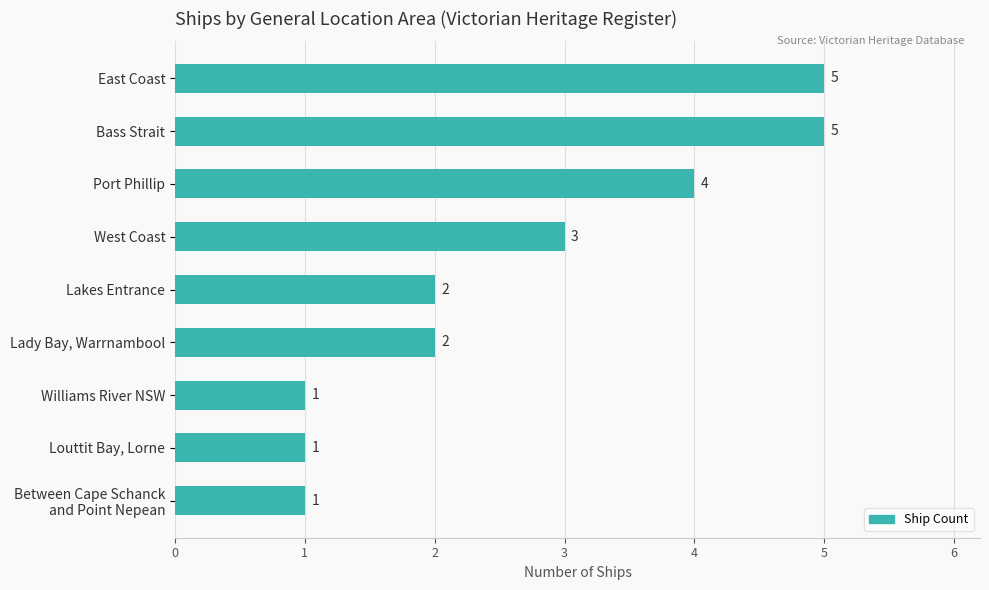

True or false: the data shows 3 at West Coast.

True